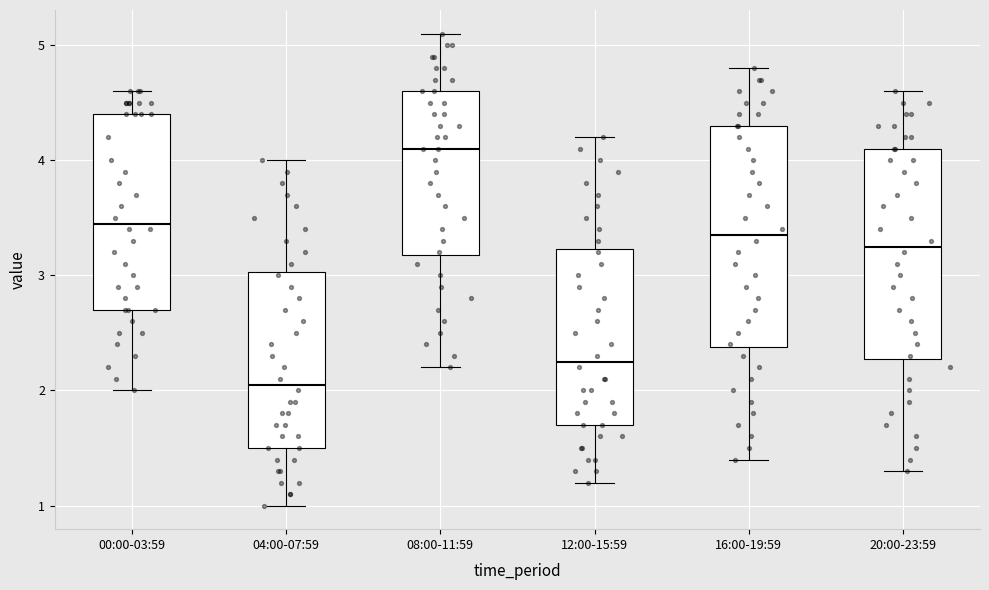

Comparing the boxes themselves (not the whiskers), which one is the tallest?

16:00-19:59